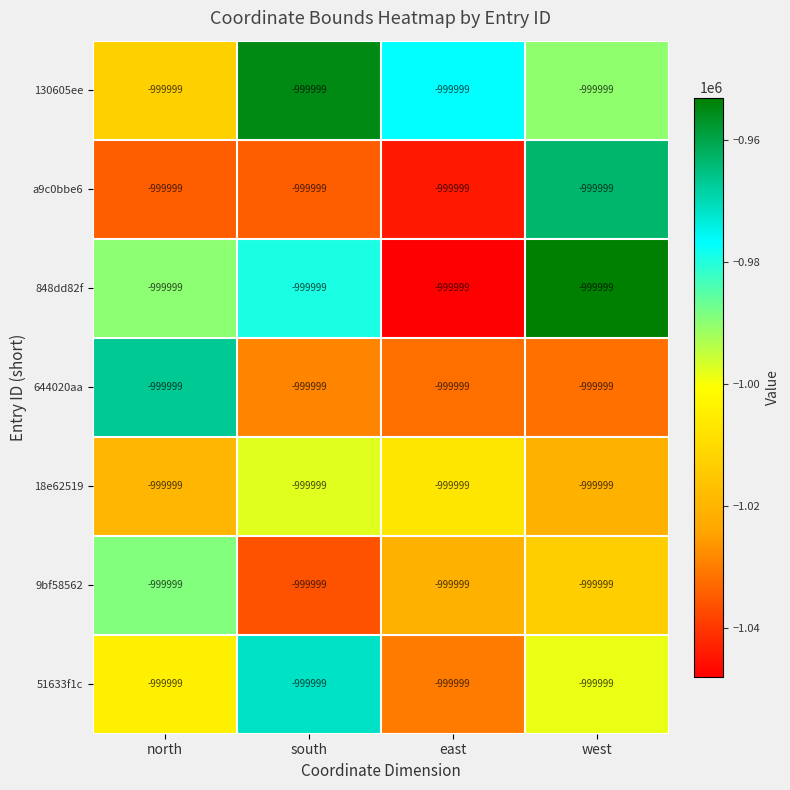

Where does the 18e62519 series first go above -1006804?

south